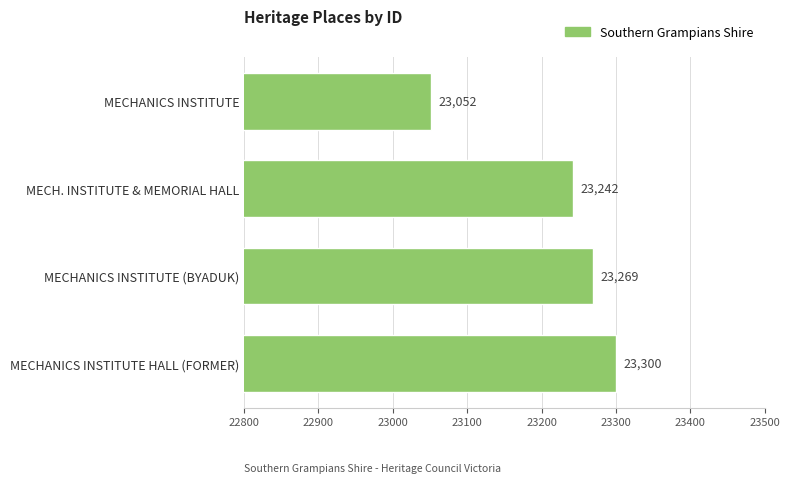

What is the average value?

23216